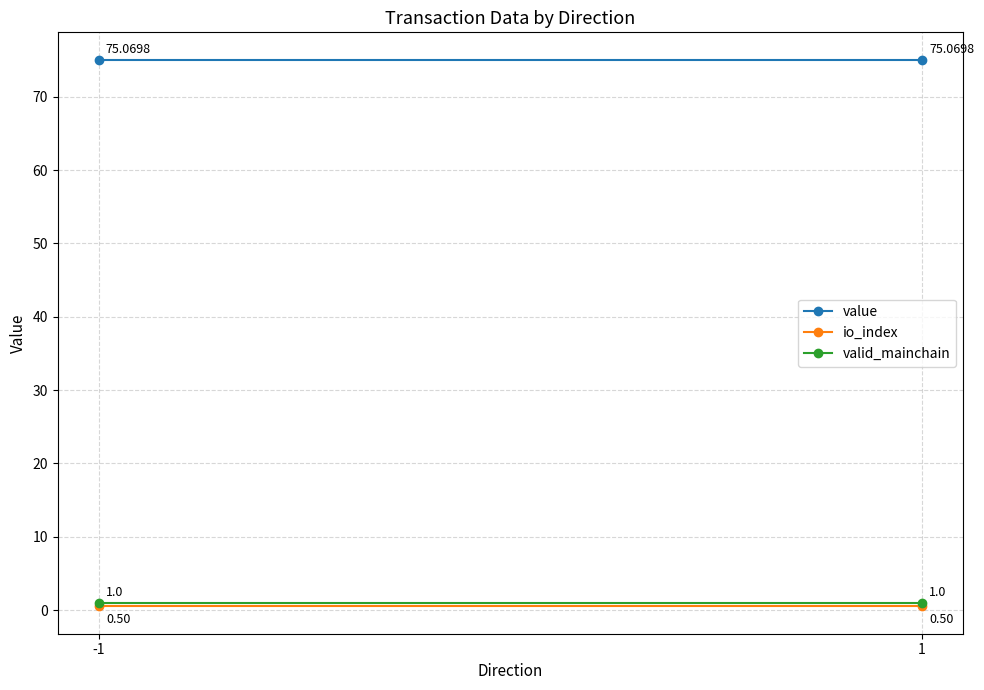

Reading right to left, what are all the values shown in this chart?

value: 1=75.1	-1=75.1
io_index: 1=0.5	-1=0.5
valid_mainchain: 1=1.0	-1=1.0